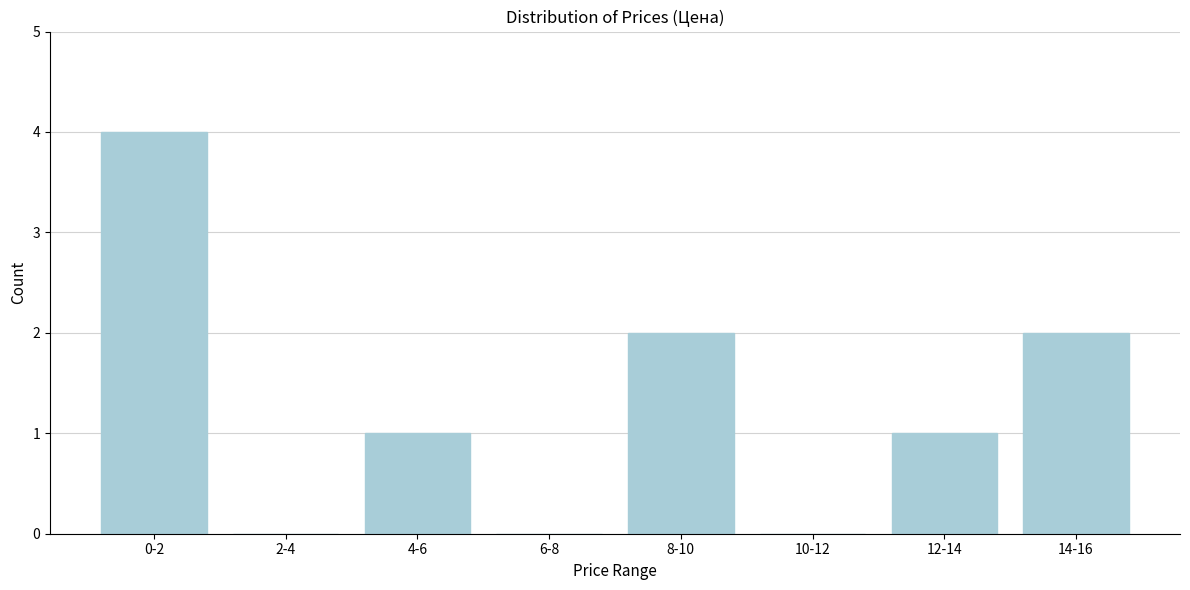

Reading left to right, list all the values displayed in this chart.

0-2=4	2-4=0	4-6=1	6-8=0	8-10=2	10-12=0	12-14=1	14-16=2